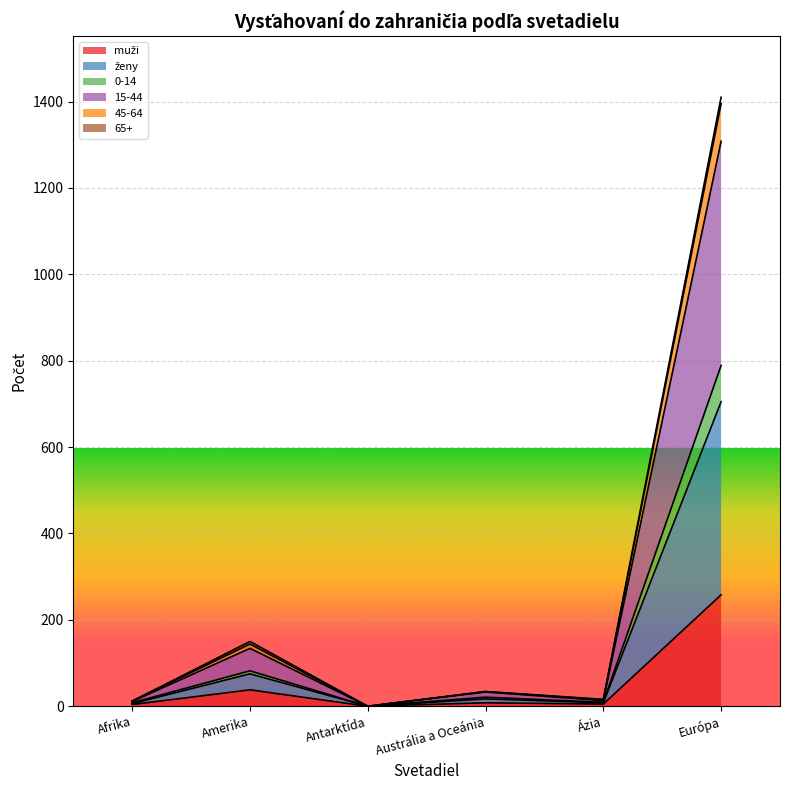

True or false: 15-44 has more than 2 points higher than both neighbors.

False